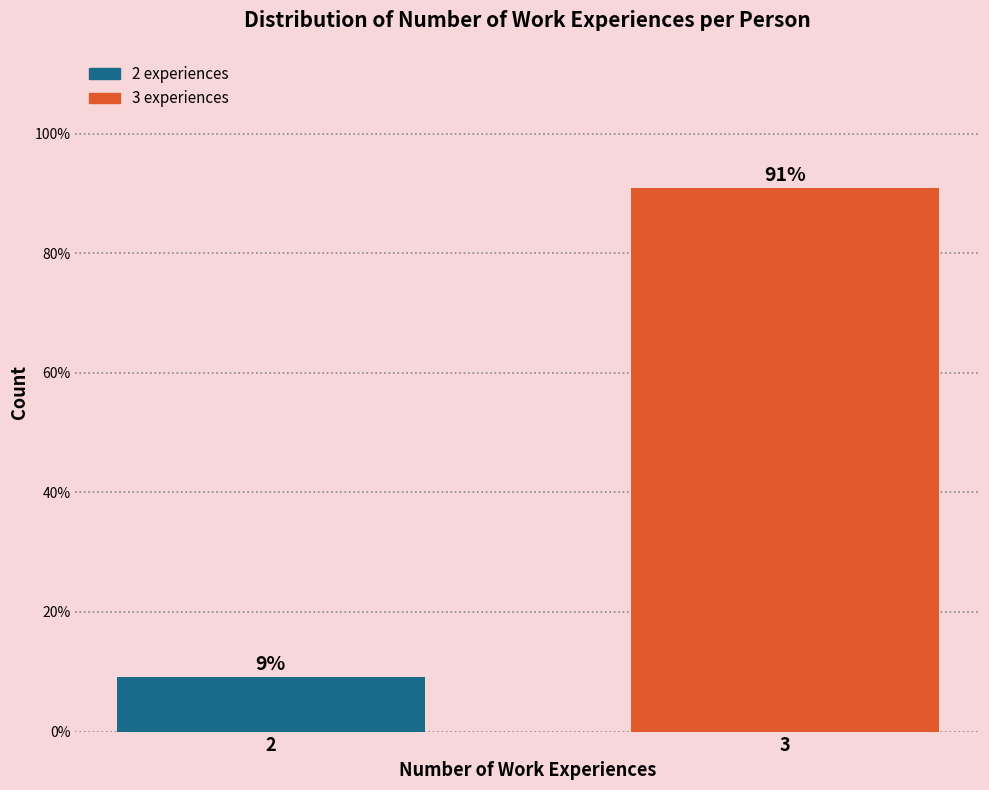

What is the sum of all values?

100.0